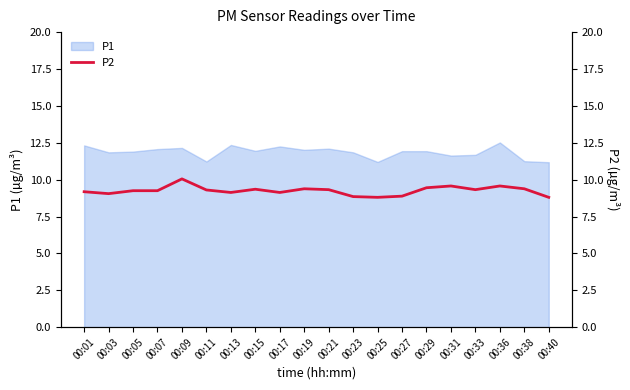

What is the minimum value shown in the chart?

8.8